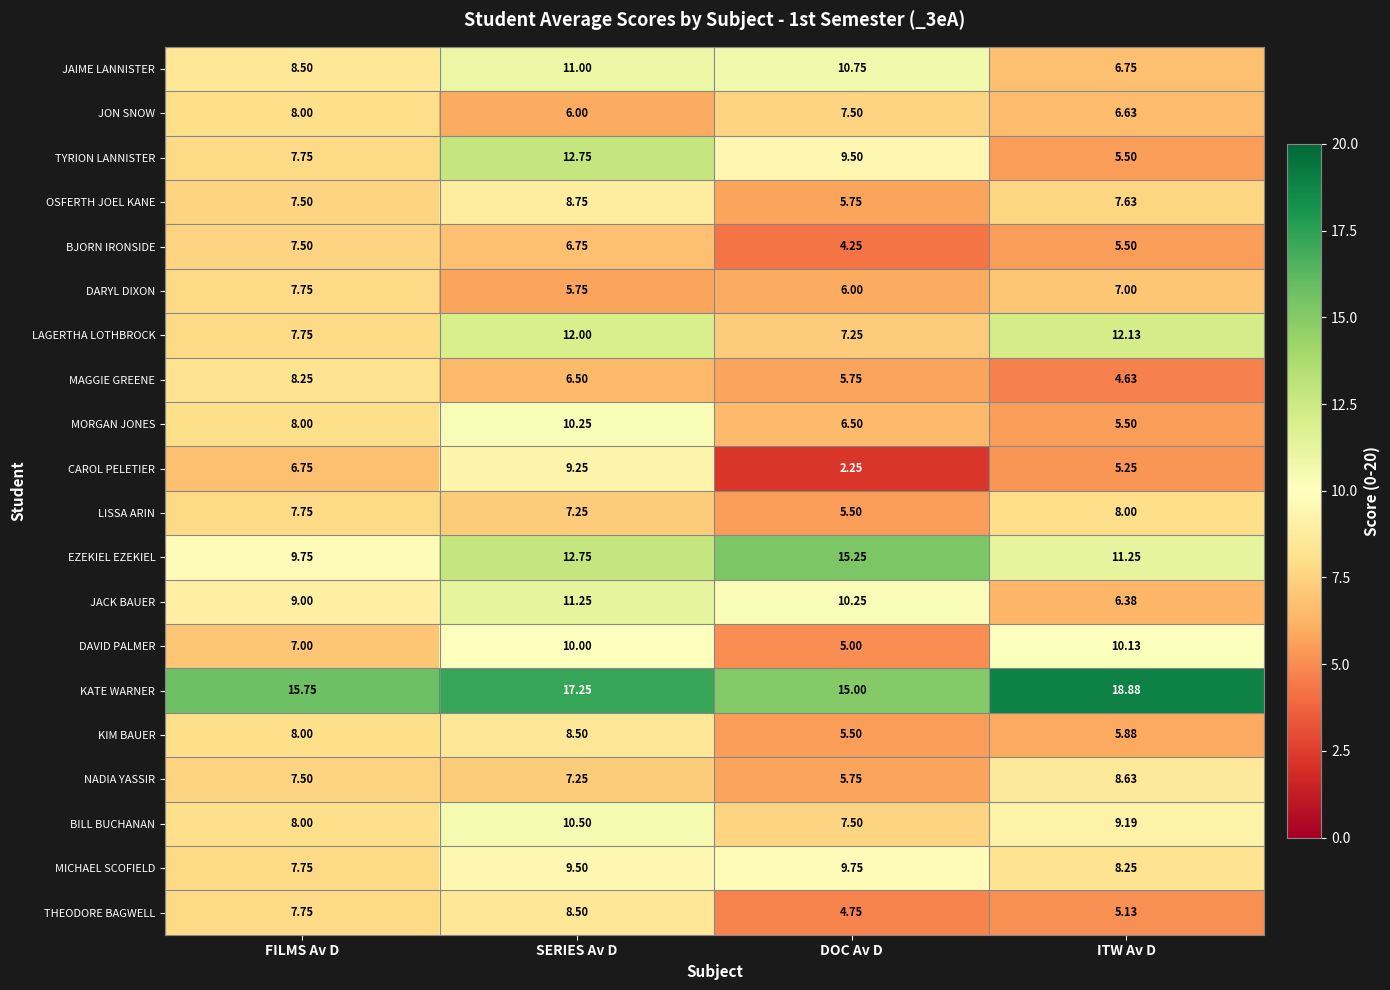

Which category has the highest value in the BILL BUCHANAN series?

SERIES Av D